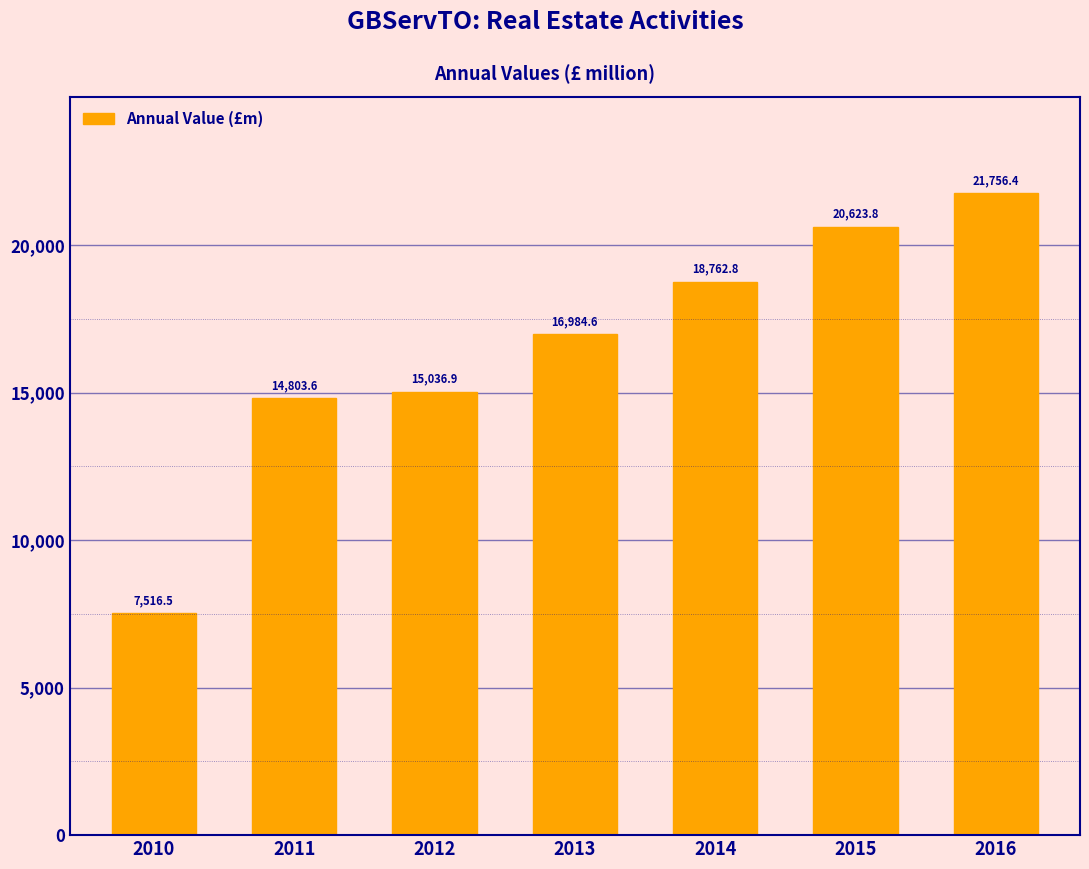

Reading right to left, list all the values displayed in this chart.

2016=21756.4	2015=20623.8	2014=18762.8	2013=16984.6	2012=15036.9	2011=14803.6	2010=7516.5